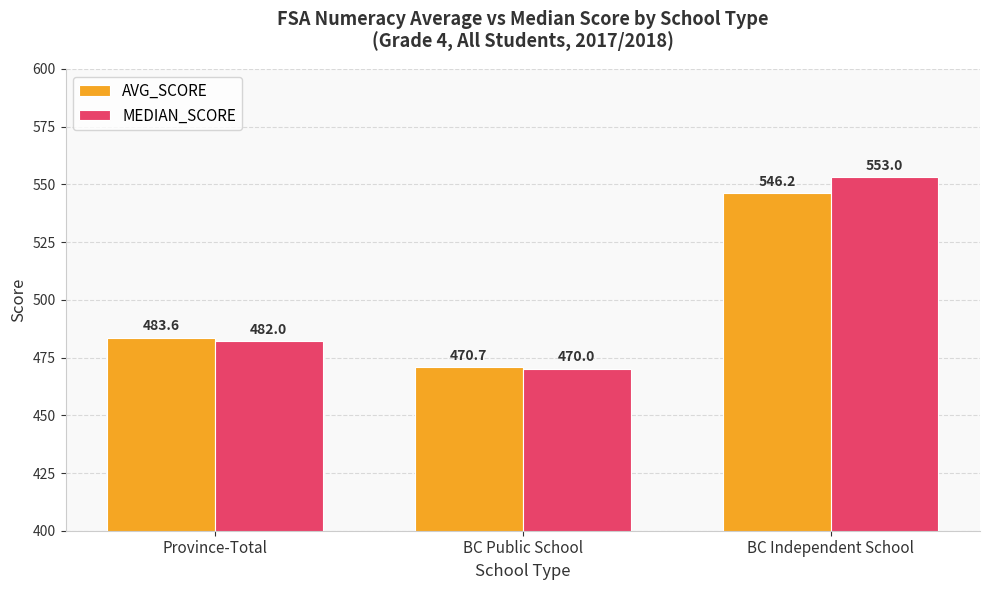

List the series in order of their overall mean, lowest first.

AVG_SCORE, MEDIAN_SCORE